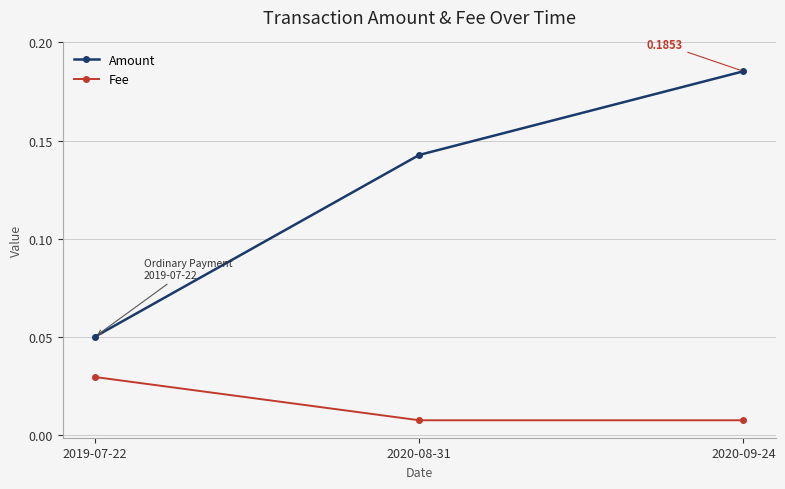

List the series in order of their peak value, lowest first.

Fee, Amount